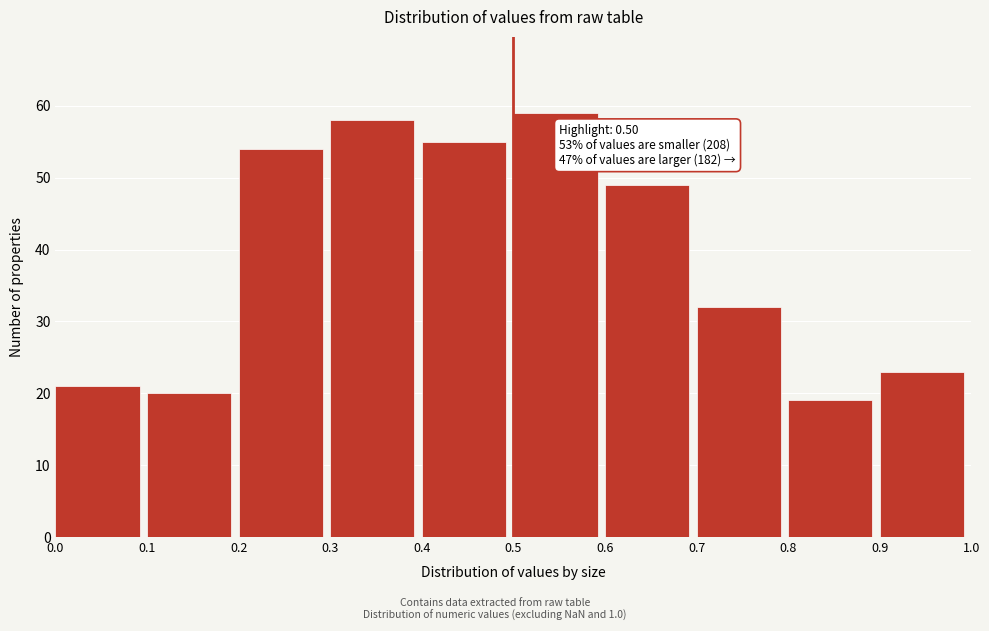

Over which range of the x-axis is the bar tallest?

0.5 to 0.6